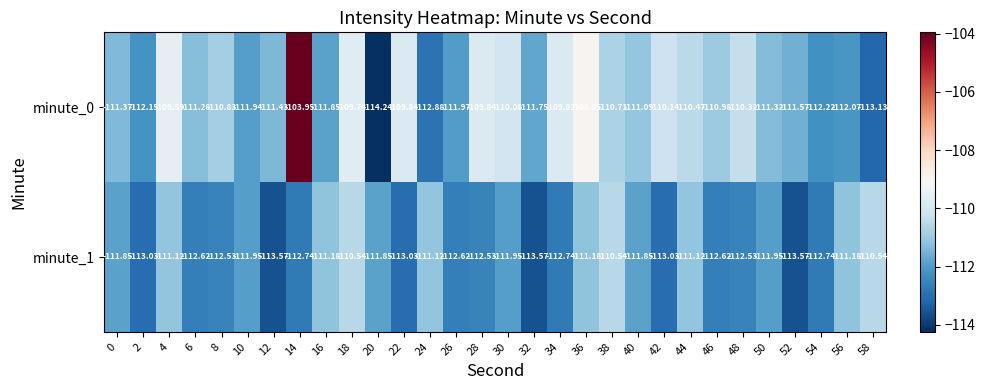

How many values in the minute_1 series are below -111?

27